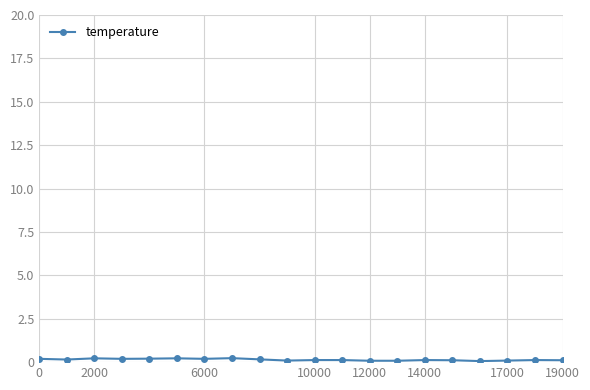

How many lines are shown in the chart?

1